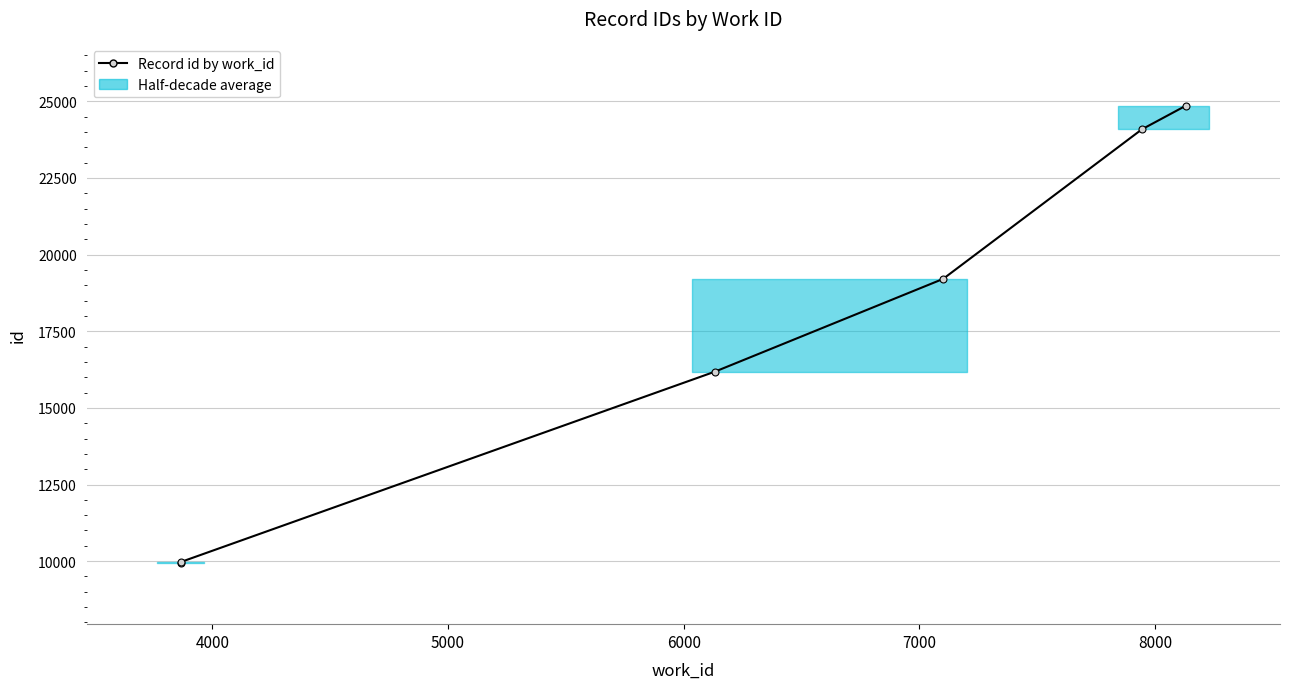

How many lines are shown in the chart?

1